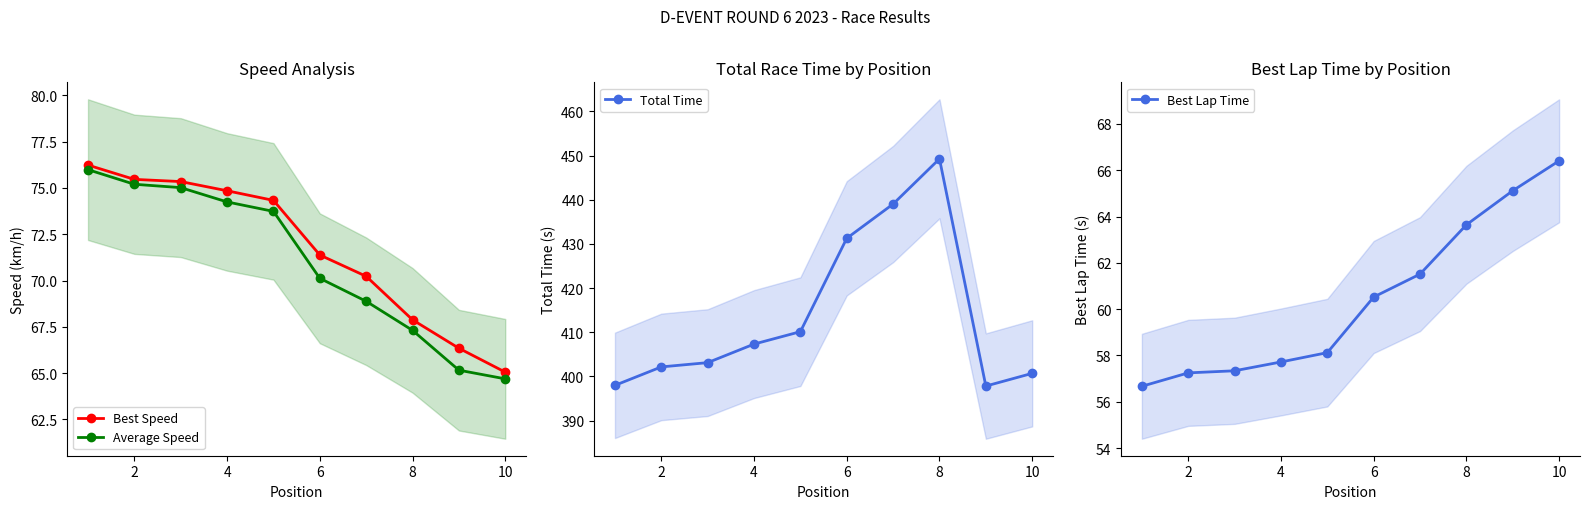

What value does the Average Speed series have at 8?

67.3